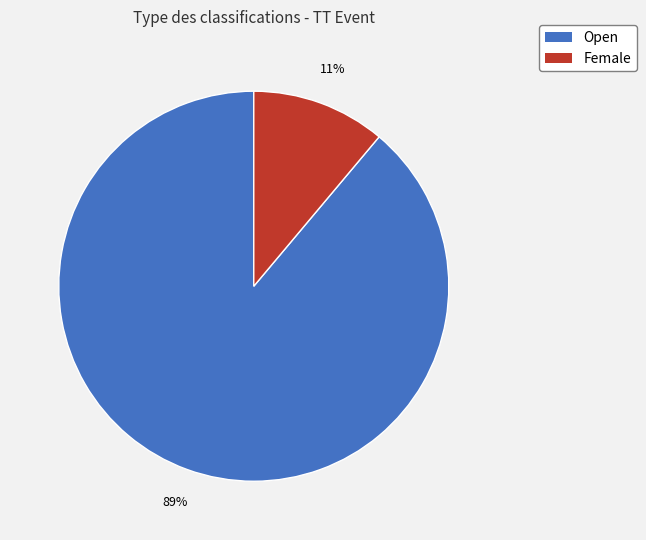

True or false: Open accounts for 75% of the total.

False